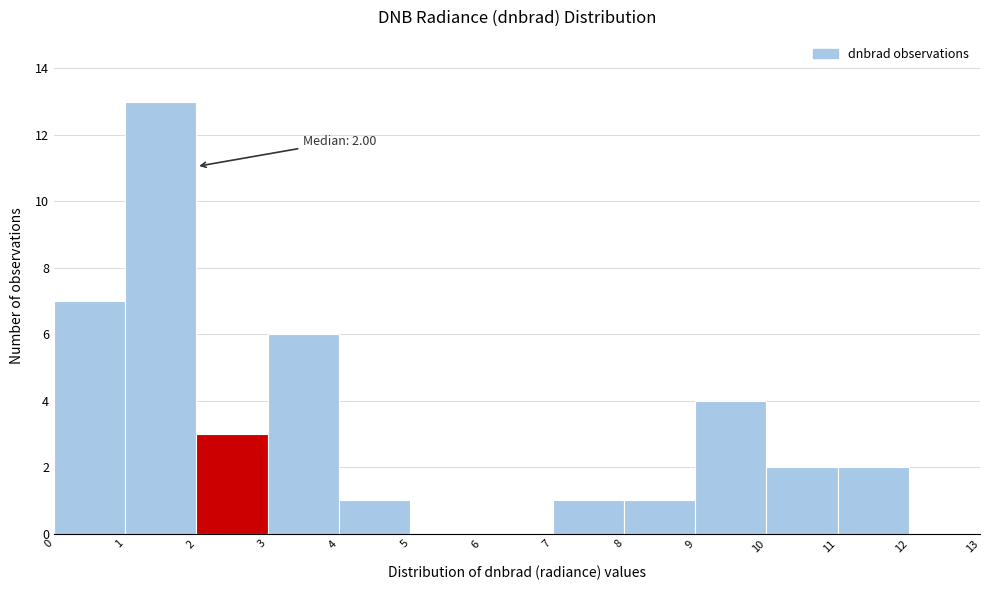

Which range on the x-axis has the tallest bar?

1 to 2